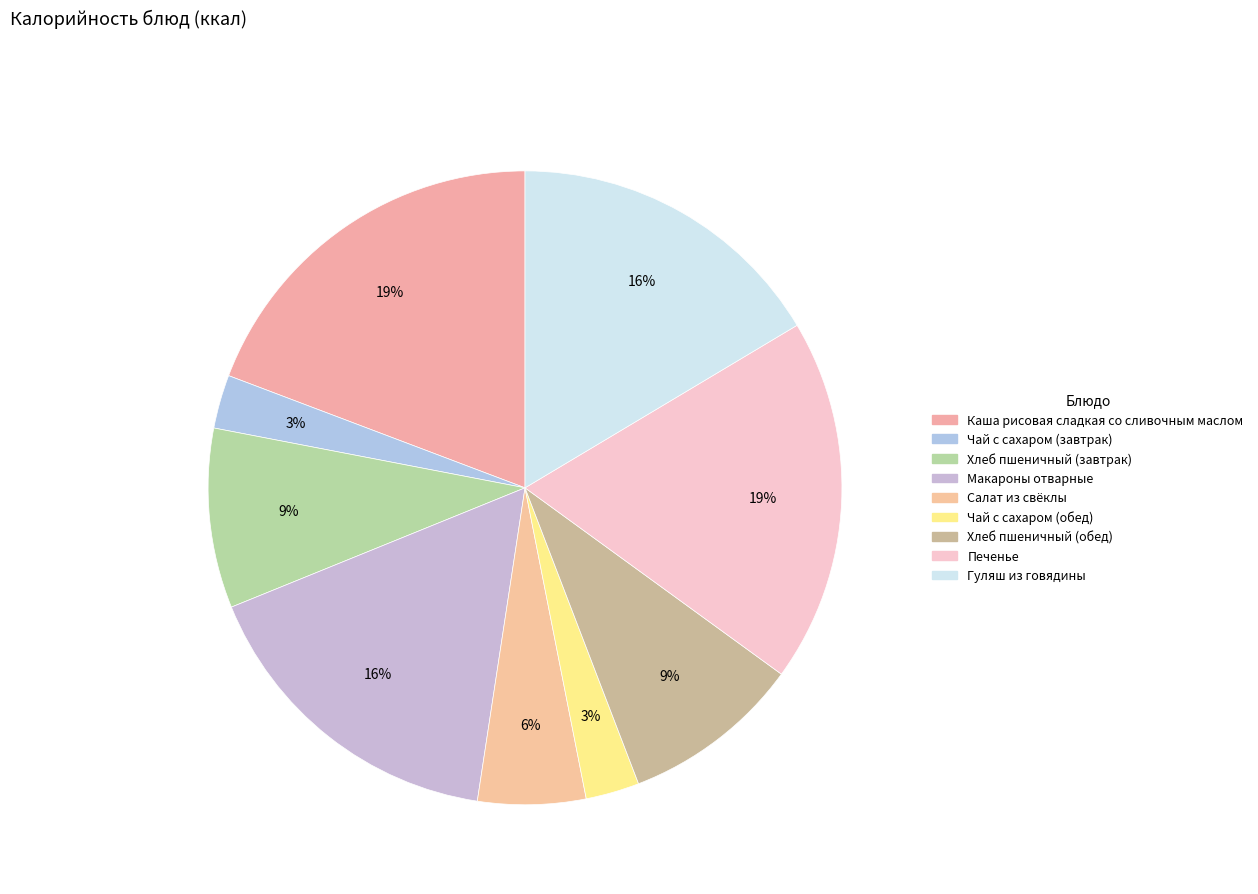

Between Гуляш из говядины and Хлеб пшеничный (завтрак), which is larger?

Гуляш из говядины